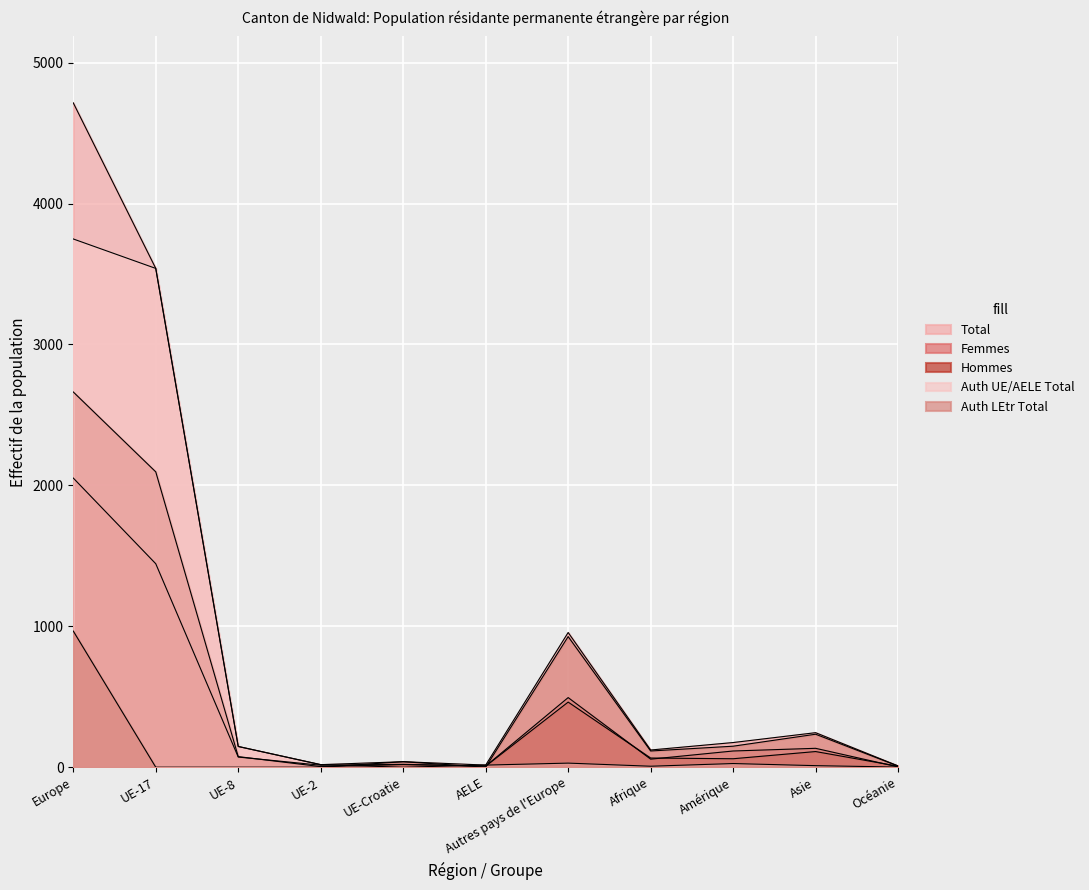

What position from the right is AELE?

6